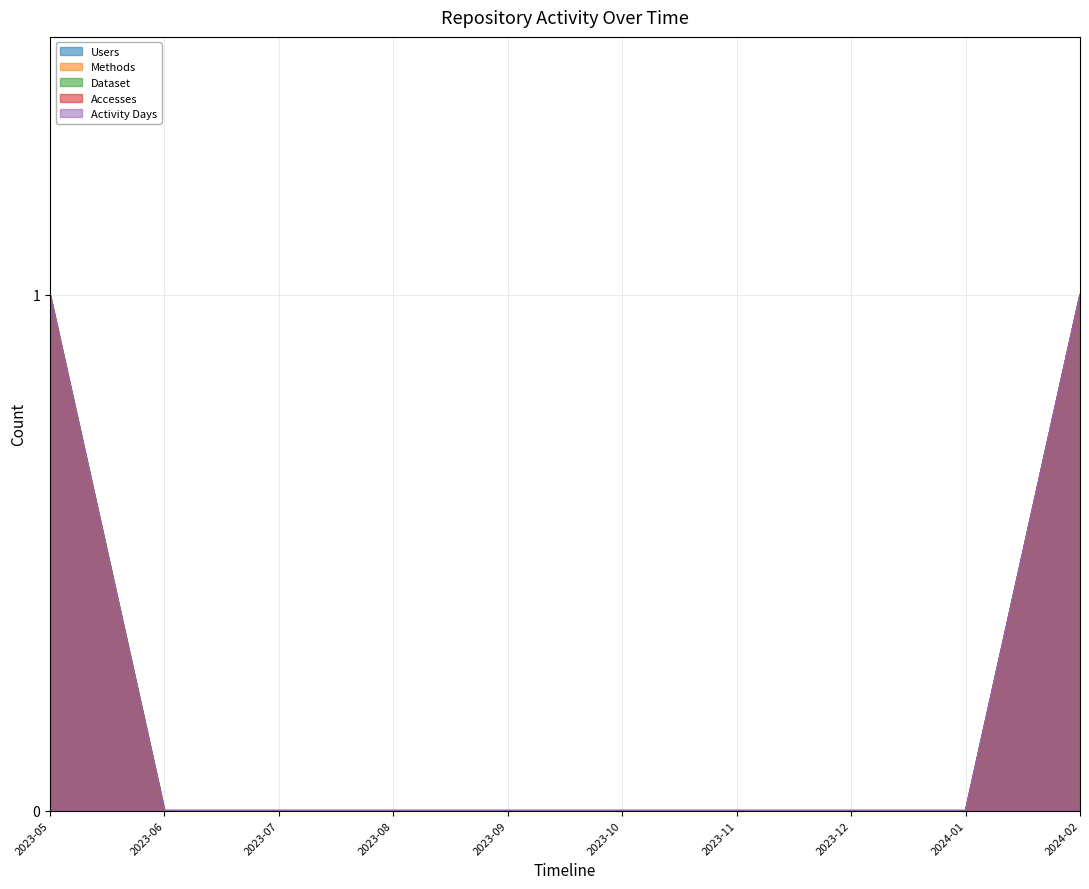

Reading left to right, what are all the values shown in this chart?

Users: 1	0	0	0	0	0	0	0	0	1
Methods: 1	0	0	0	0	0	0	0	0	1
Dataset: 1	0	0	0	0	0	0	0	0	1
Accesses: 1	0	0	0	0	0	0	0	0	1
Activity Days: 1	0	0	0	0	0	0	0	0	1